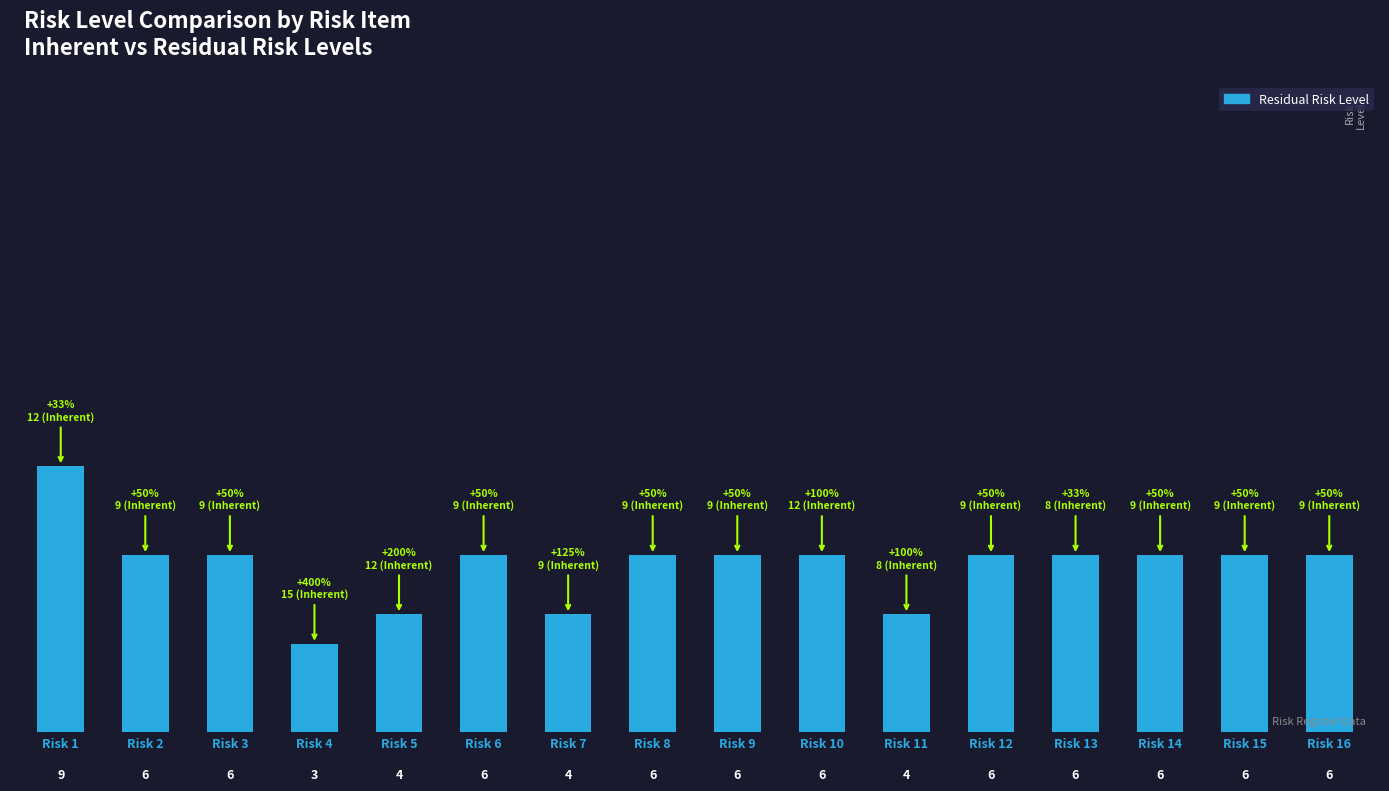

What is the minimum value shown in the chart?

3